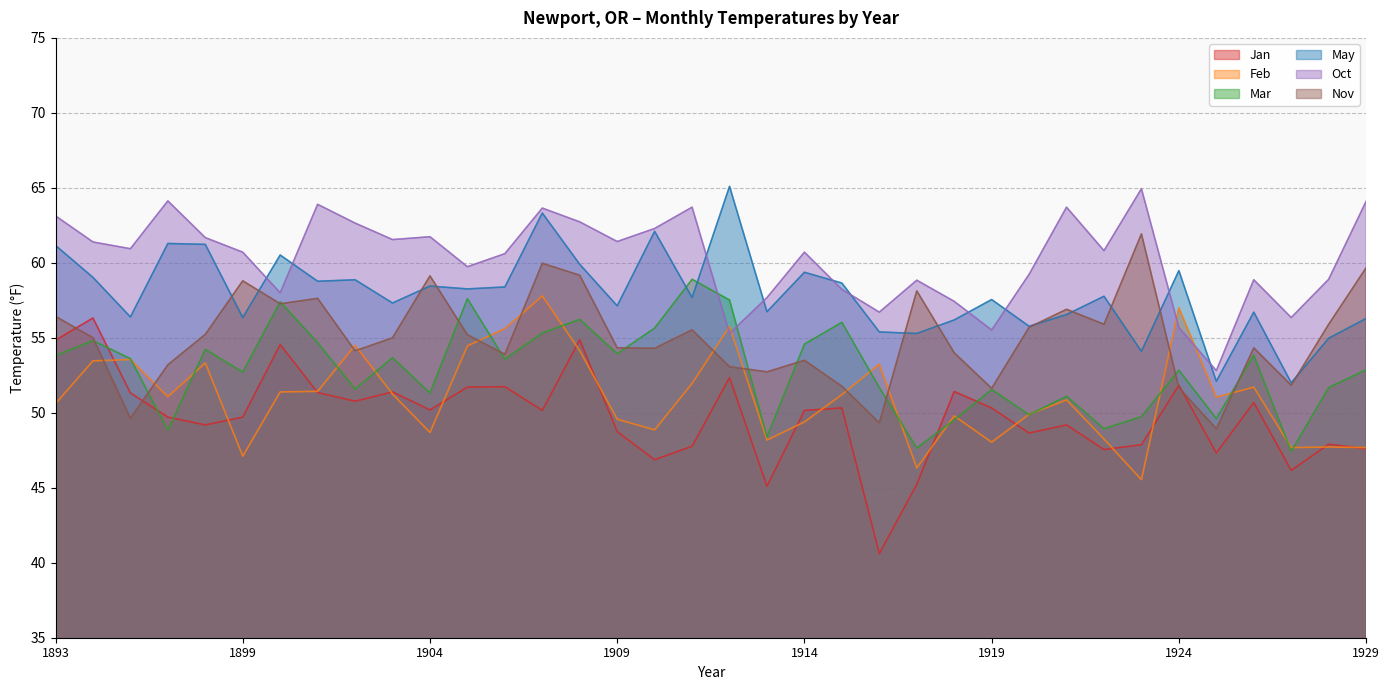

How many lines are shown in the chart?

6